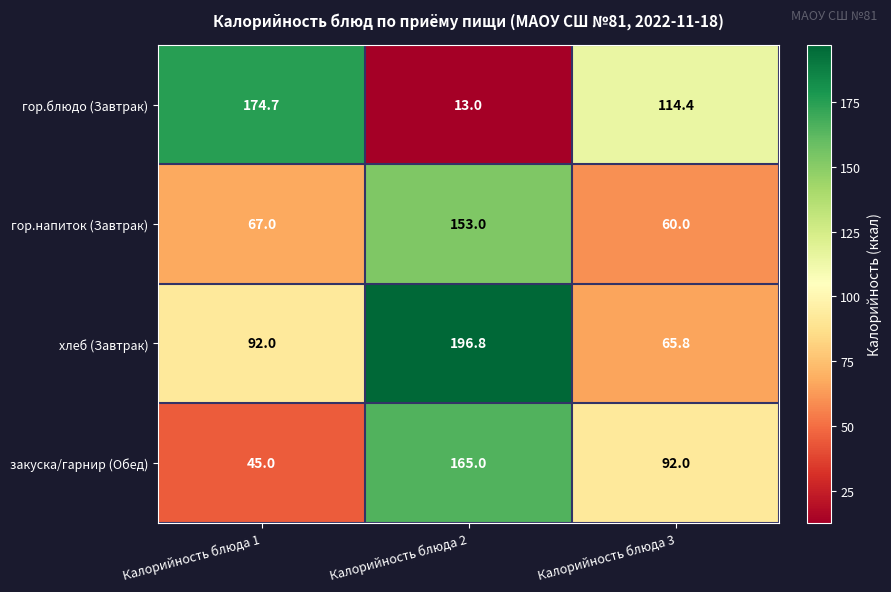

What is the difference between the гор.напиток (Завтрак) values at Калорийность блюда 2 and Калорийность блюда 1?

86.0